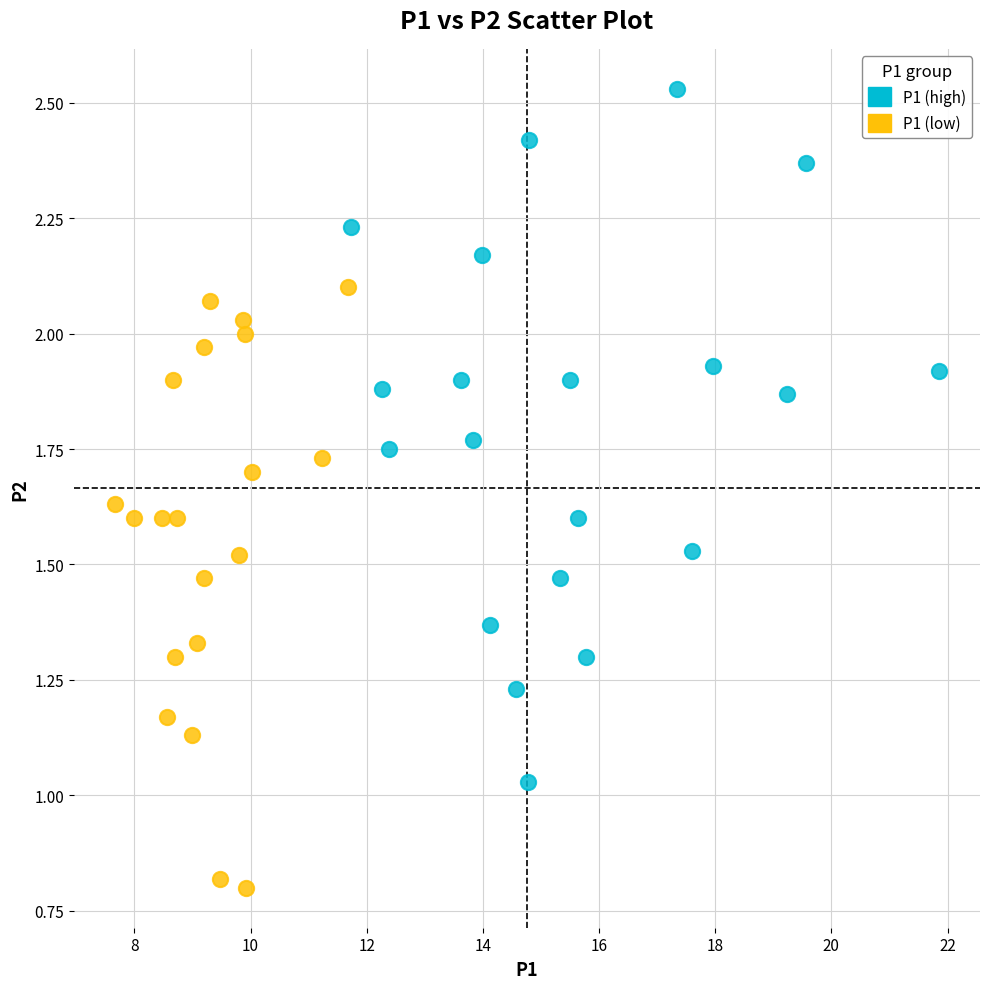

What are all the series names shown in the legend?

P1 (high), P1 (low)